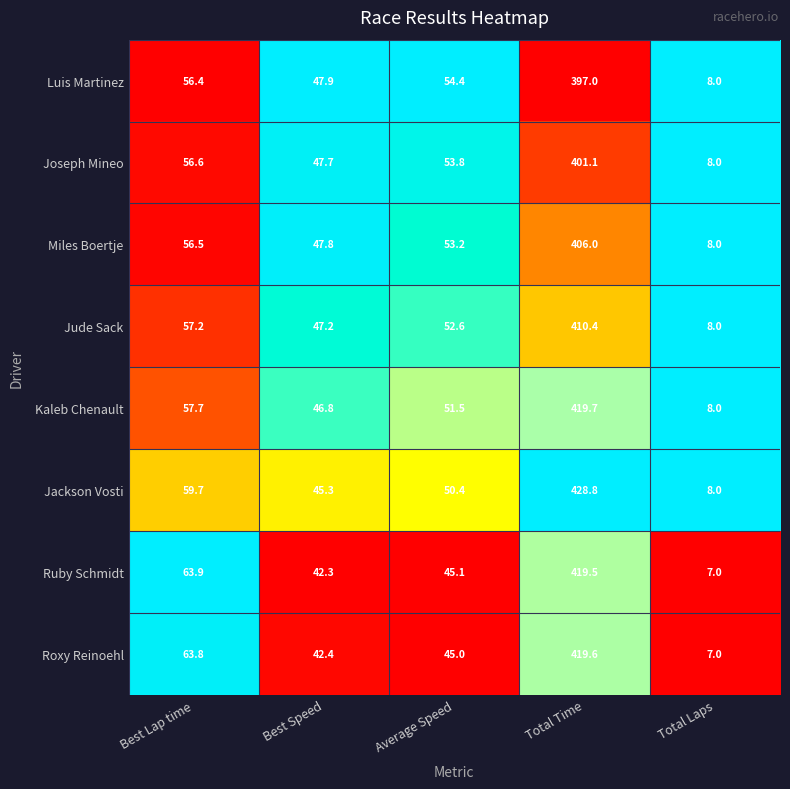

The Jude Sack series shows 84.6 at Best Speed. True or false?

False